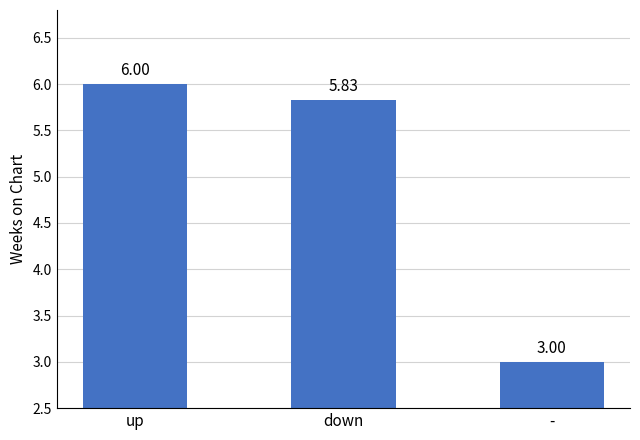

What is the difference between the maximum and minimum values?

3.0